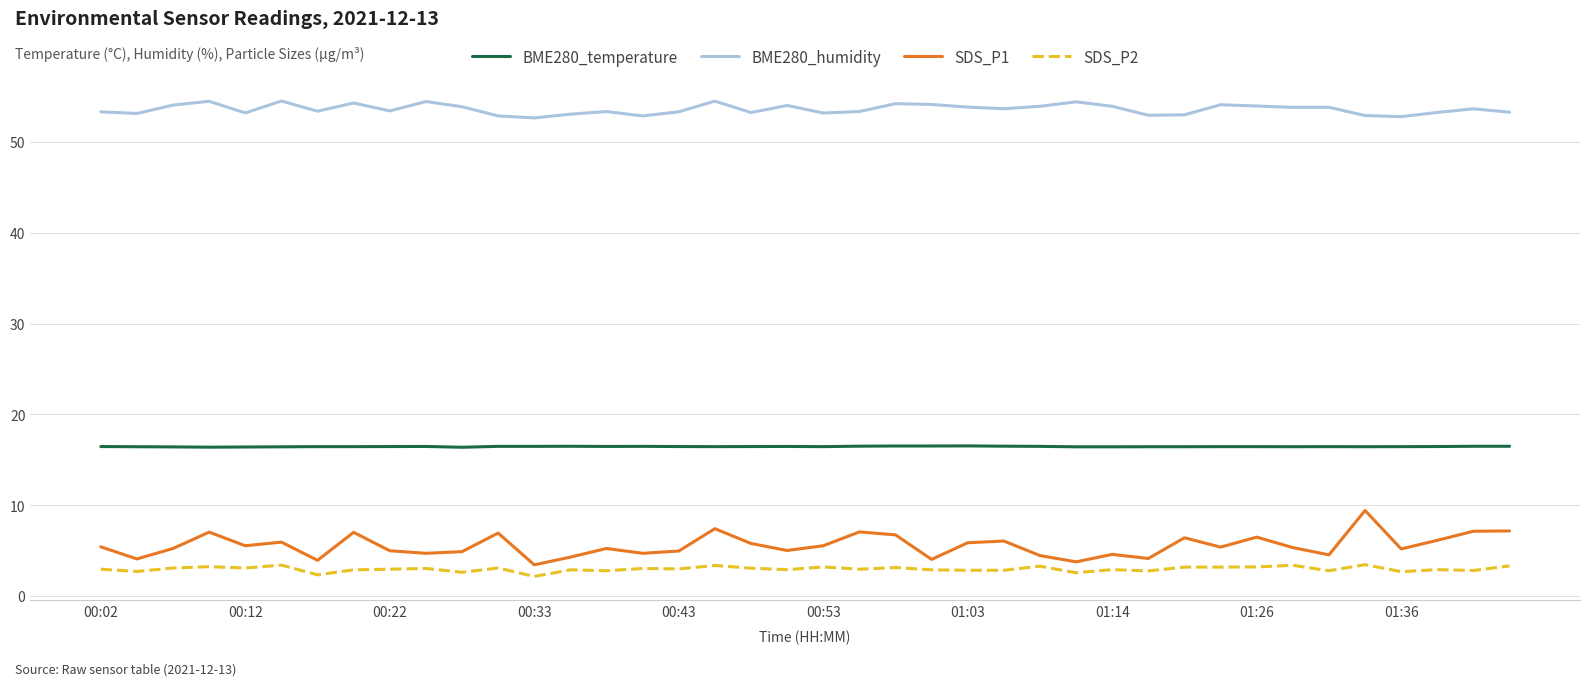

At how many categories does at least one series exceed 22?

40